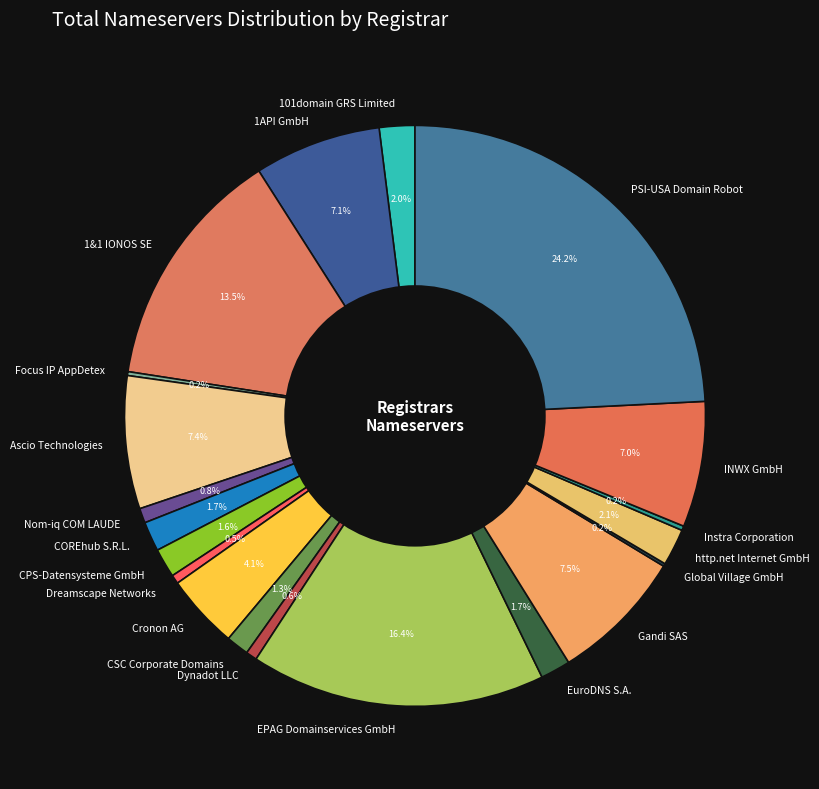

Between Nom-iq COM LAUDE and 101domain GRS Limited, which is larger?

101domain GRS Limited